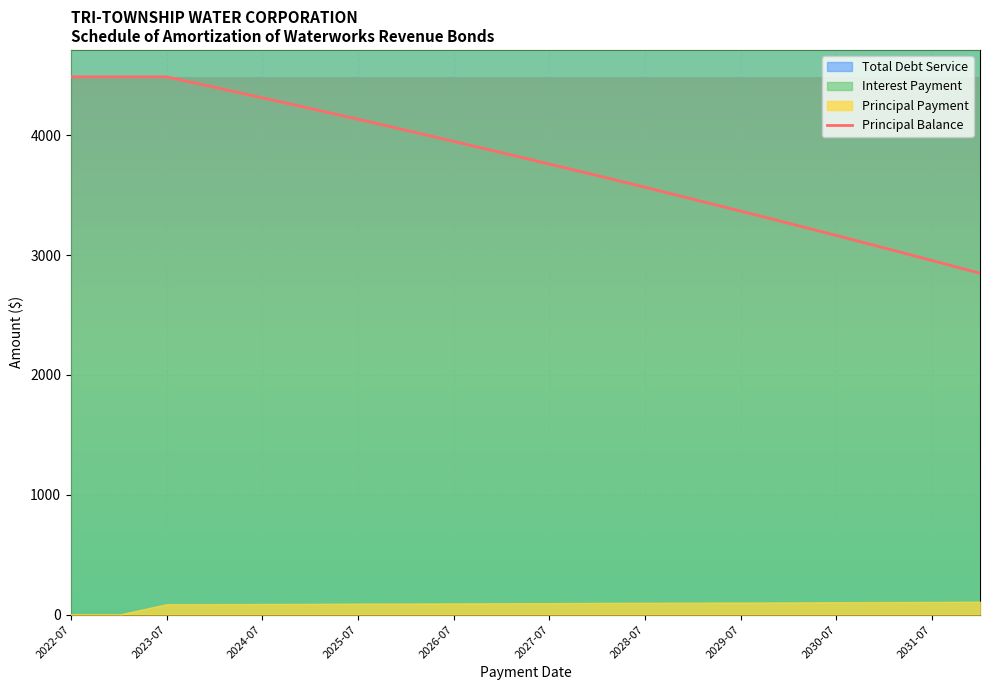

The value of Principal Balance at 2024-07 is 5691. True or false?

False